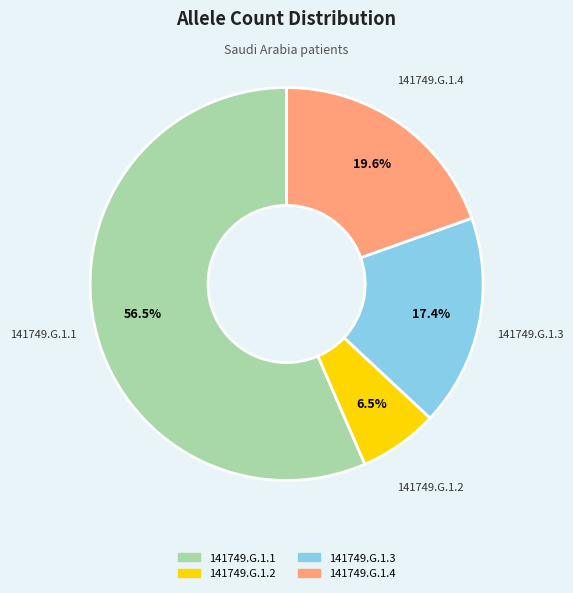

Is it true that 141749.G.1.1 is 46% of the pie?

False